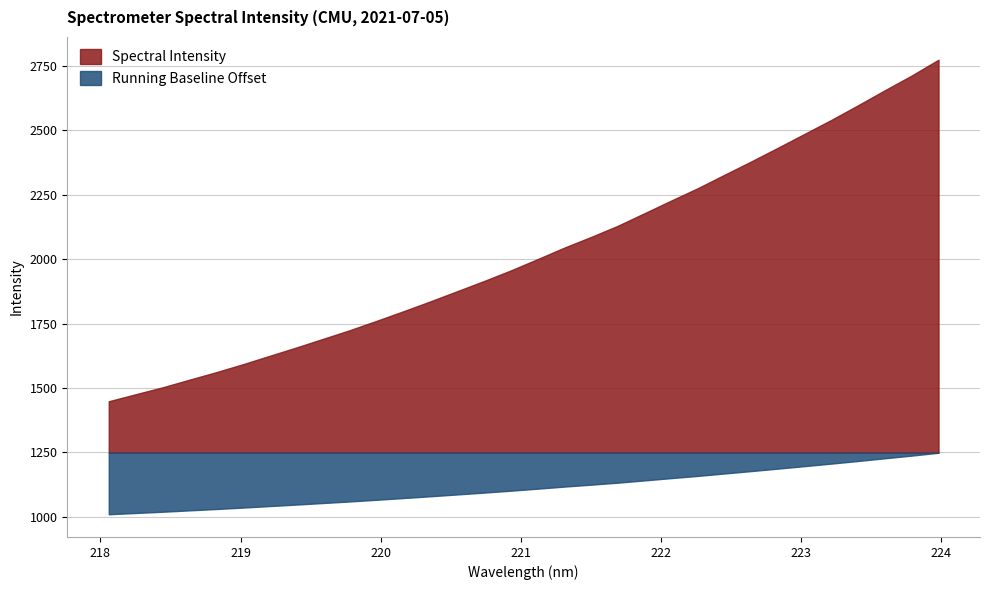

What is the difference between the values at 219.2067 and 222.8355?

808.2